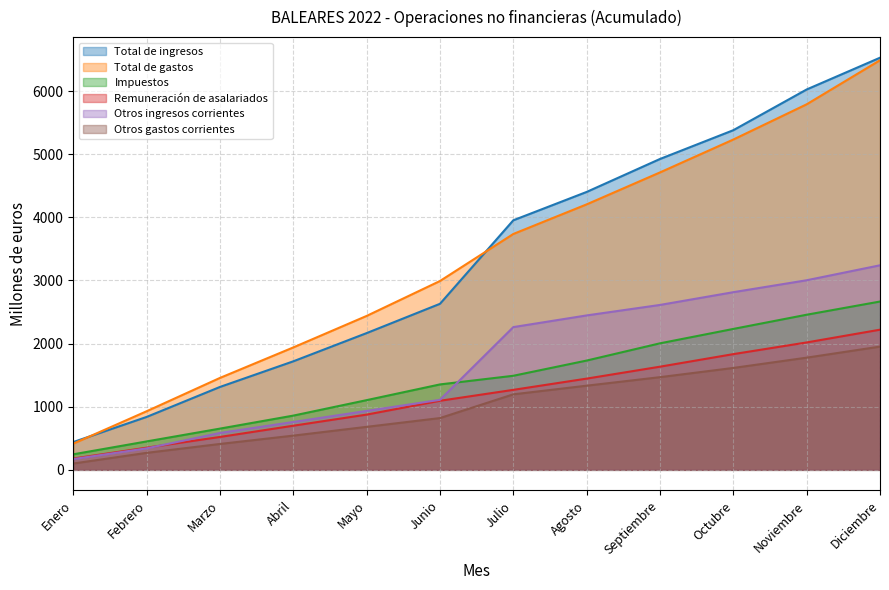

Which series has the largest total across all categories?

Total de gastos